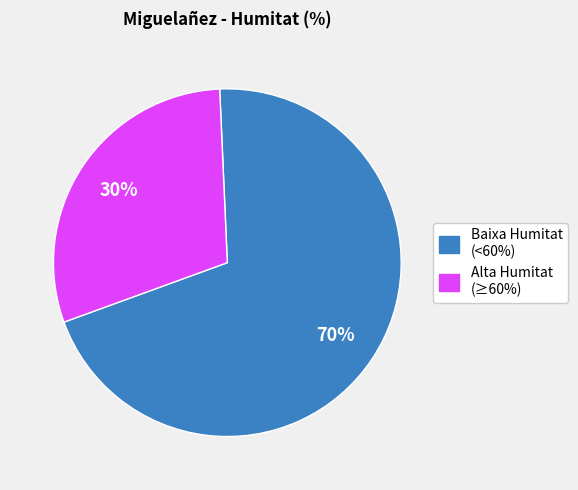

Which category has the smallest portion of the pie?

Alta Humitat (≥60%)